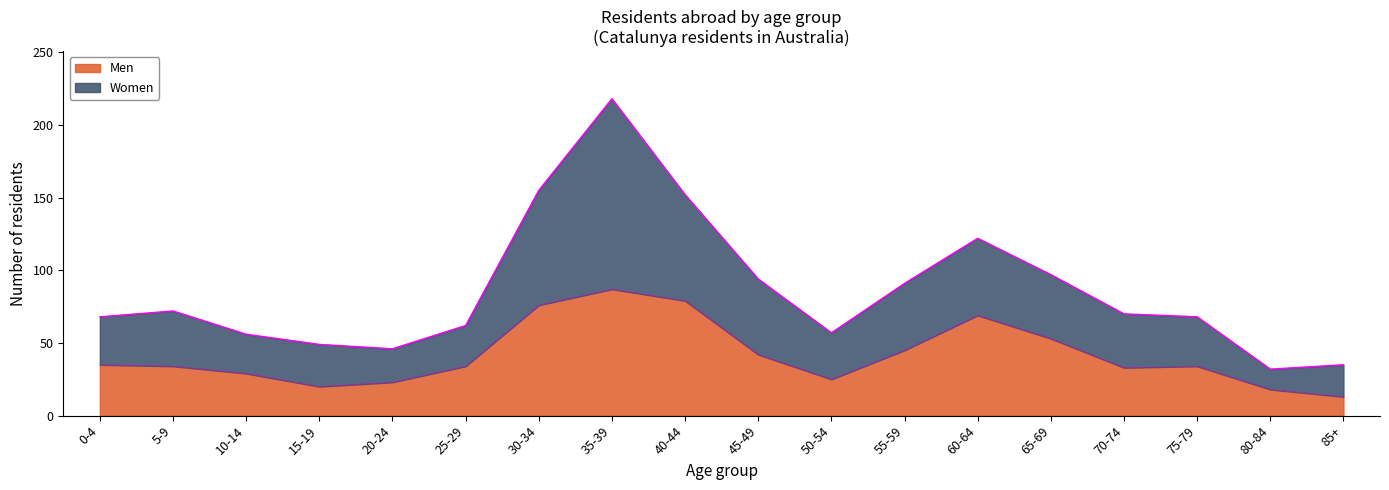

How many points are higher than both their immediate neighbors (excluding endpoints)?

3